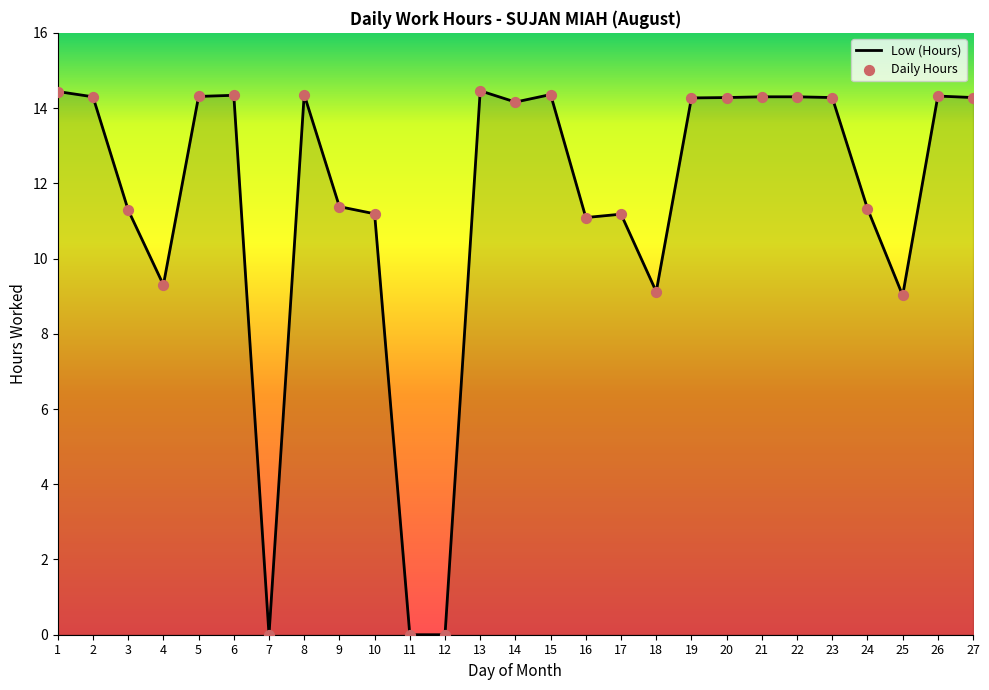

What is the ratio of the value at 16 to the value at 1?

0.8